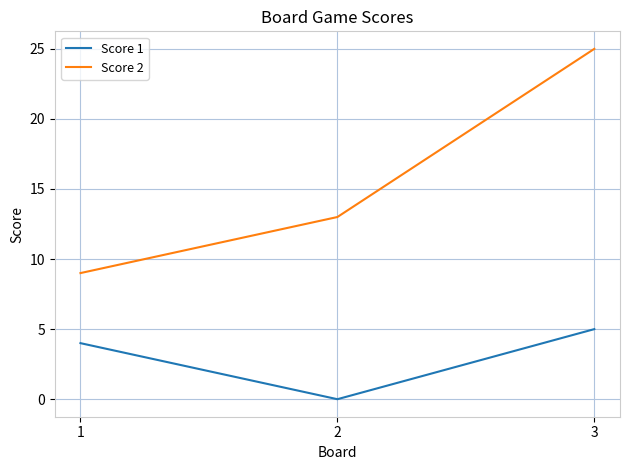

At which category is the sum across all series the highest?

3